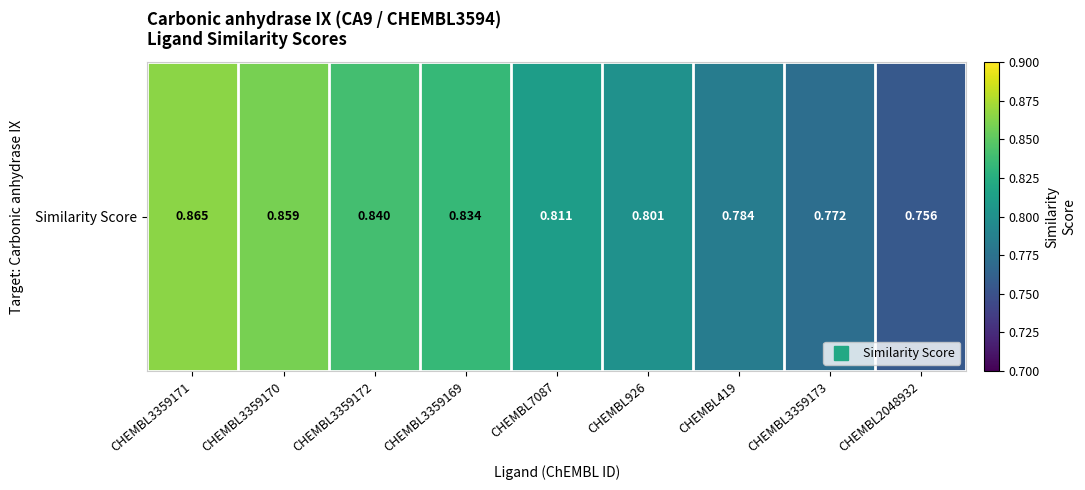

The value at CHEMBL3359173 is 0.8. True or false?

True